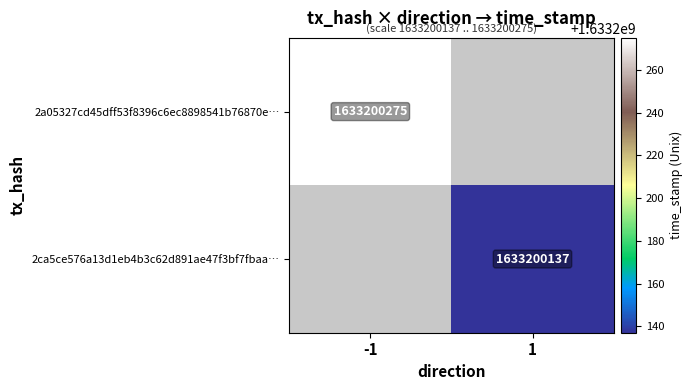

True or false: 2ca5ce576a13d1eb4b3c62d891ae47f3bf7fbaa has a value of 2 at direction.

False